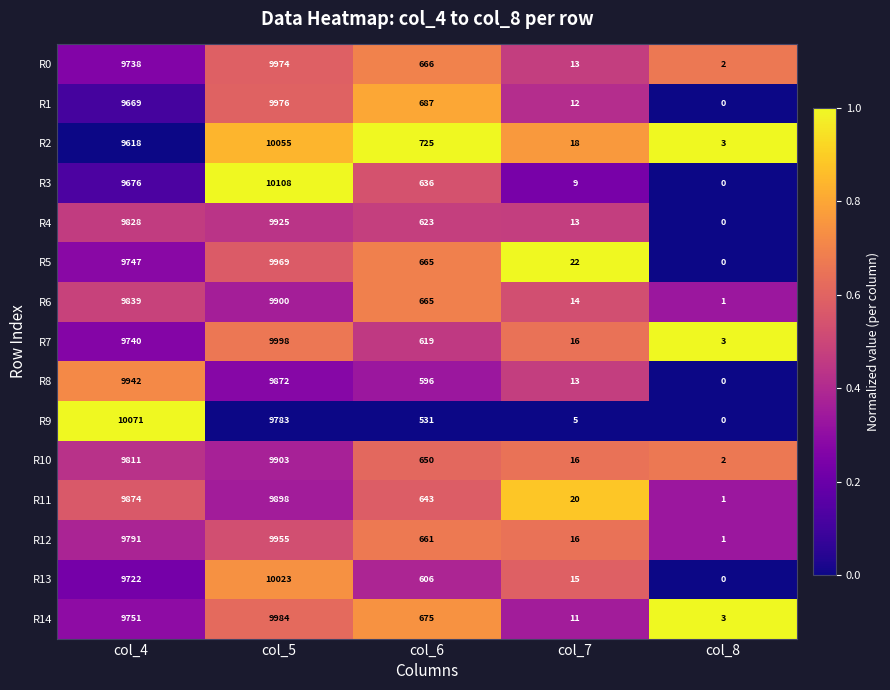

At how many categories does at least one series exceed 0?

5